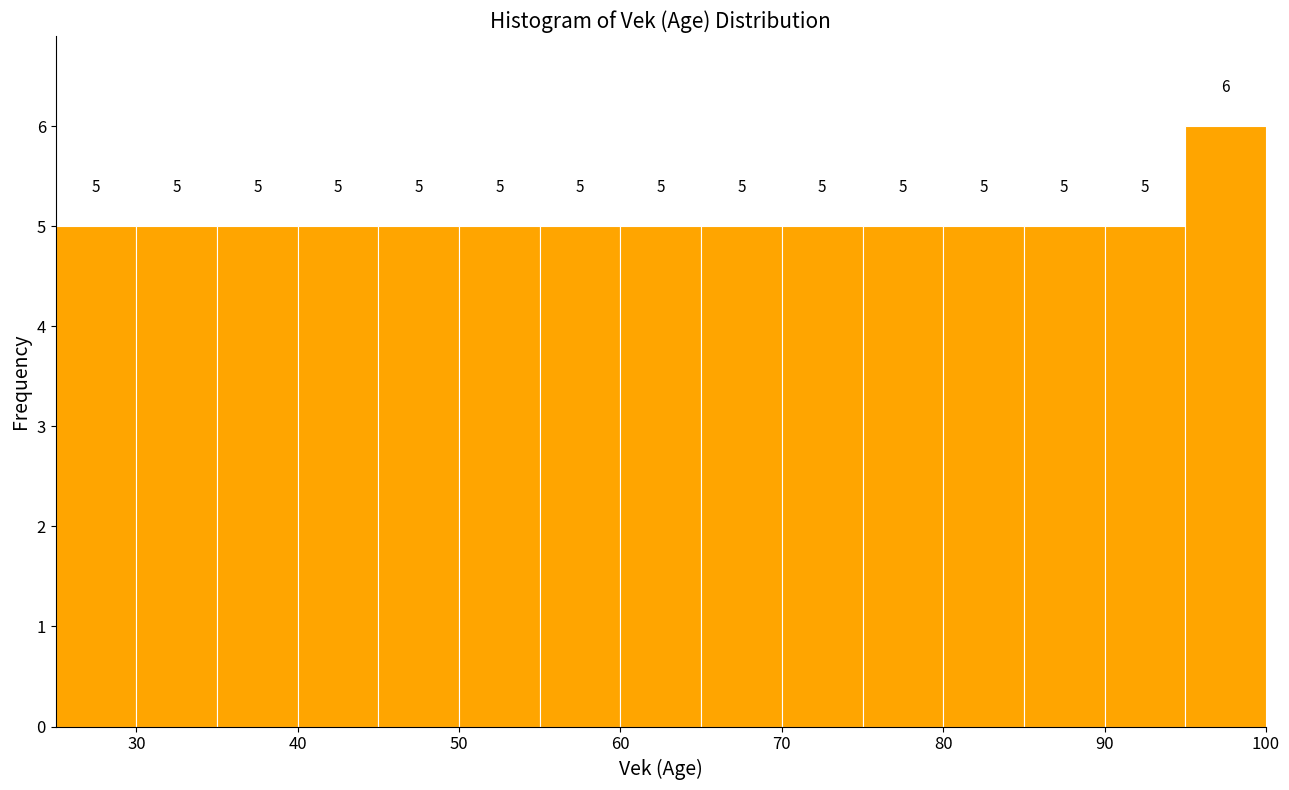

What is the height of the bar covering 55 to 60 on the x-axis?

5